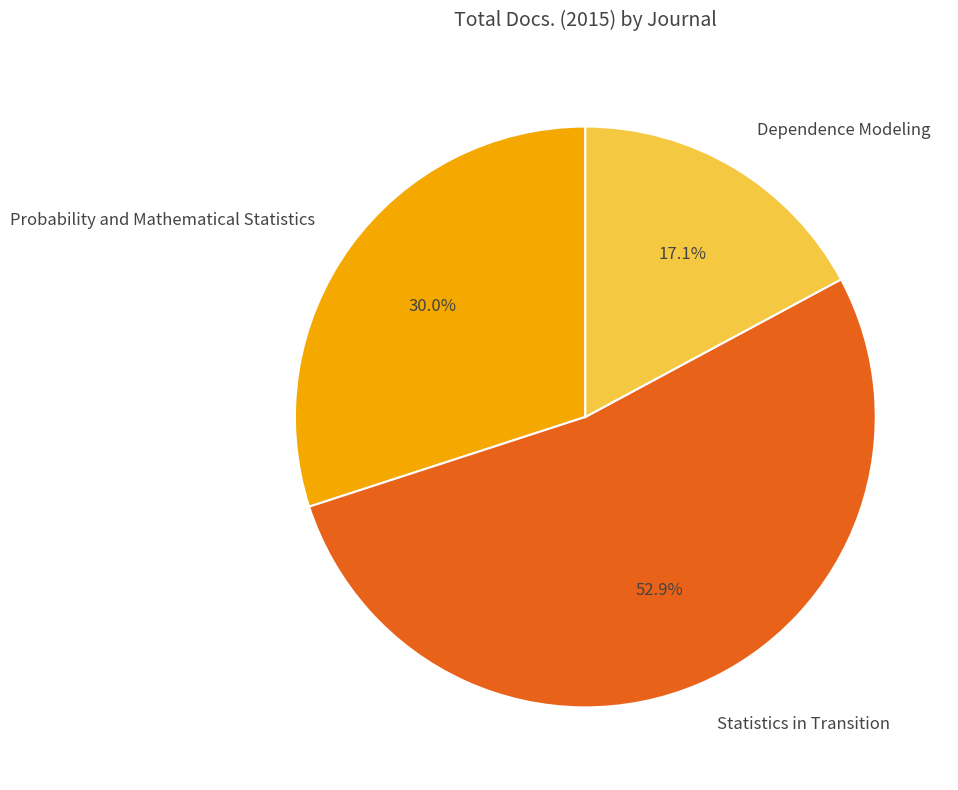

What is the total percentage of Probability and Mathematical Statistics and Dependence Modeling?

47.1%